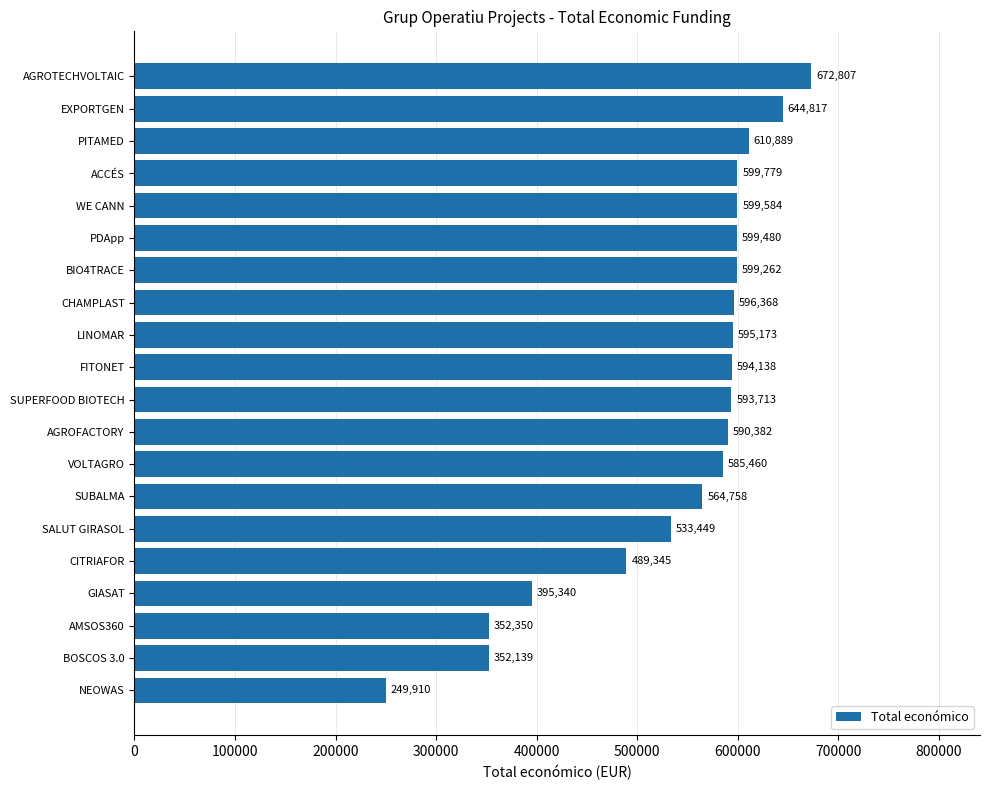

The value at AMSOS360 is 352350. True or false?

True